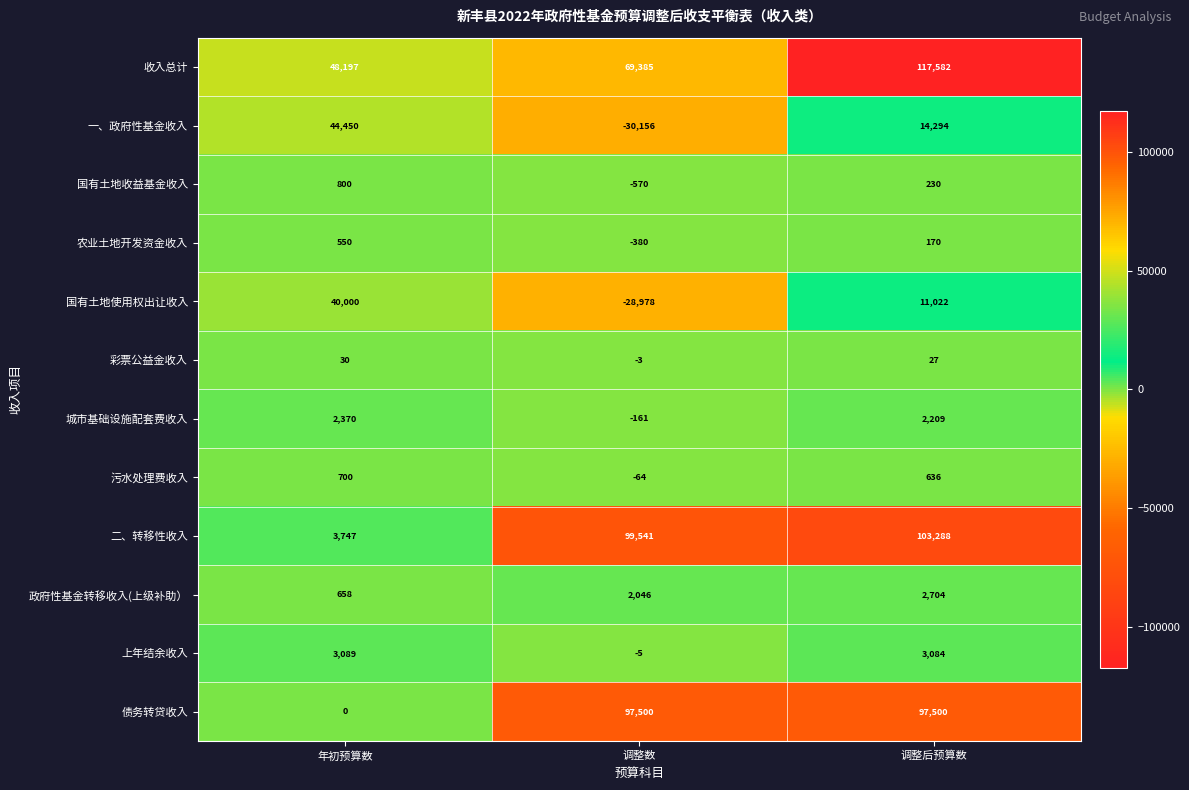

What is the difference between the maximum and second lowest values in the 彩票公益金收入 series?

3